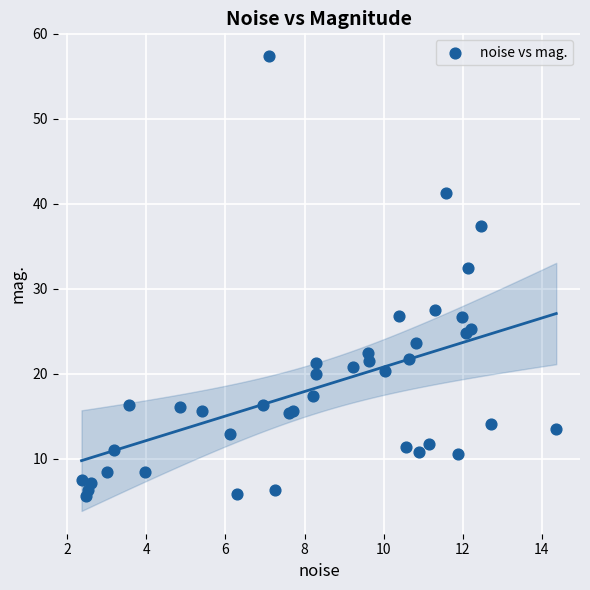

What Y value in the scatter plot is closest to 31?

32.4